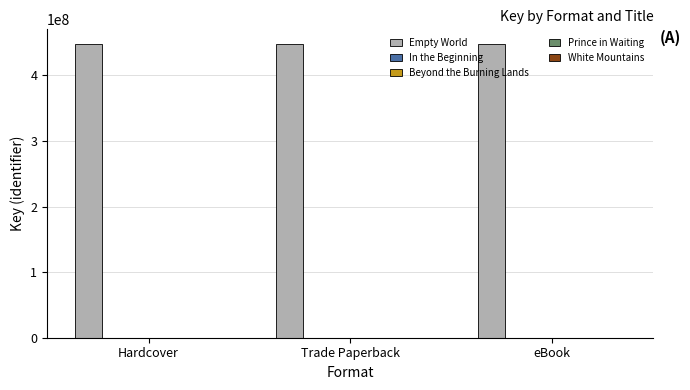

What is the maximum value shown in the chart?

447846952